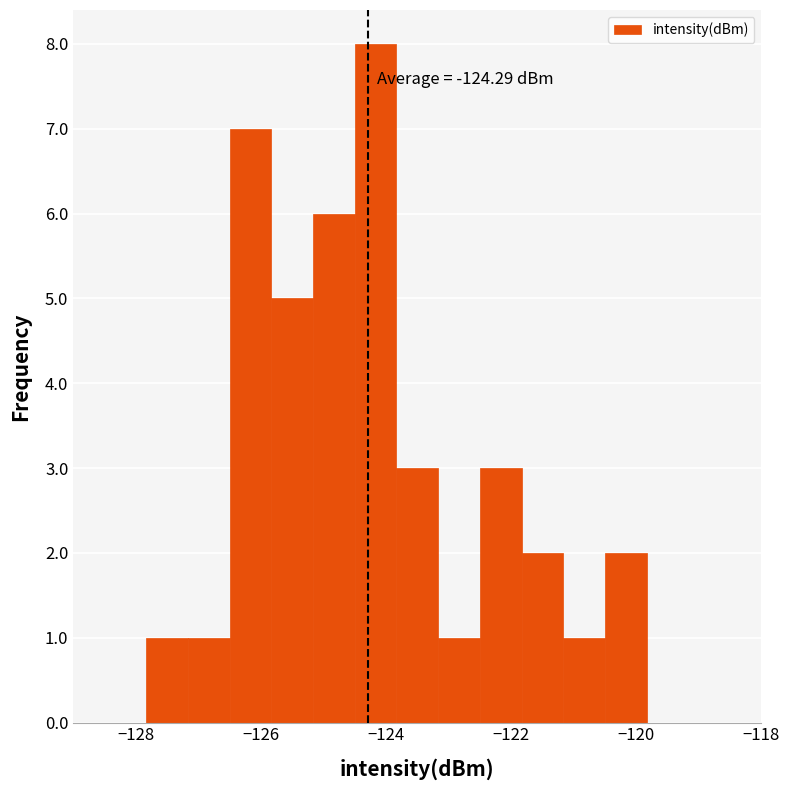

Read against the x-axis, roughly where is the centre of the tallest bar?

-124.2